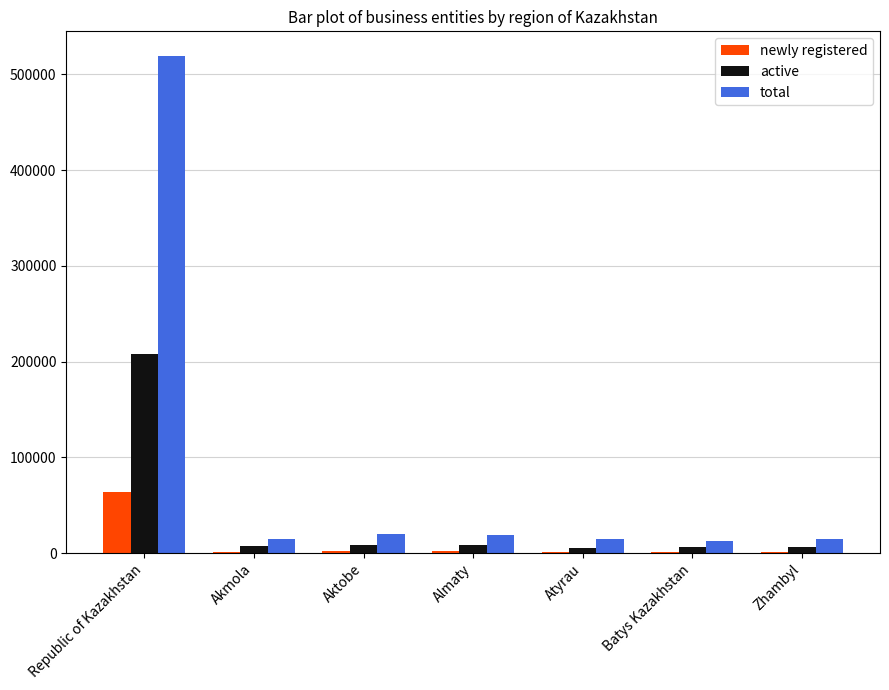

Is it true that total equals 15091 at Akmola?

True